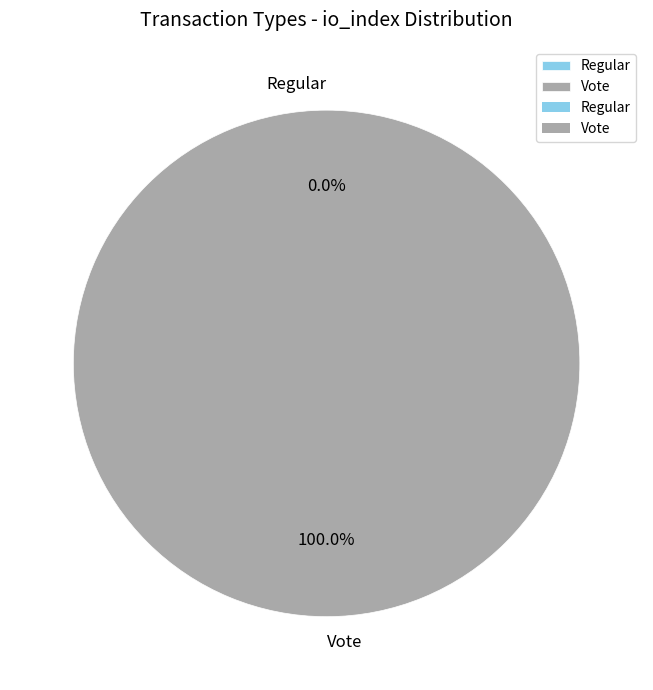

Count the number of slices in the pie.

2